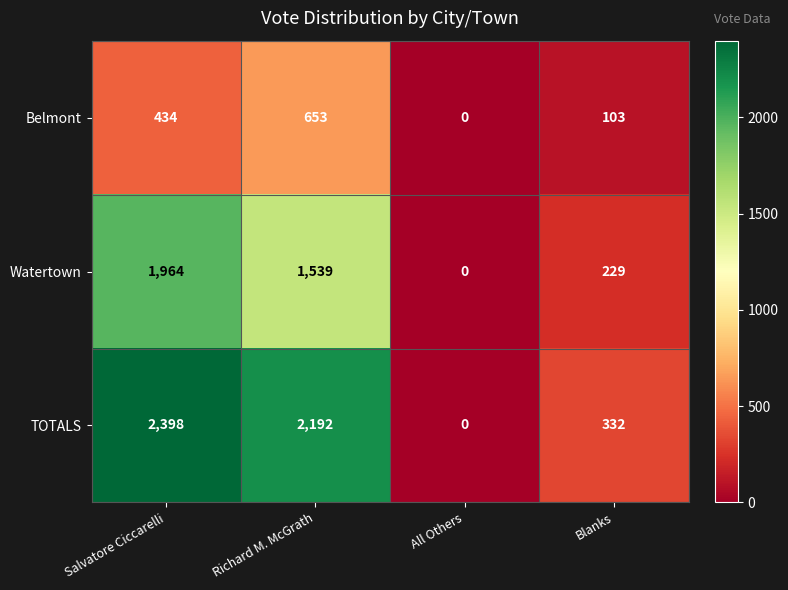

Reading left to right, extract all data points from this chart.

Belmont: Salvatore Ciccarelli=434	Richard M. McGrath=653	All Others=0	Blanks=103
Watertown: Salvatore Ciccarelli=1964	Richard M. McGrath=1539	All Others=0	Blanks=229
TOTALS: Salvatore Ciccarelli=2398	Richard M. McGrath=2192	All Others=0	Blanks=332